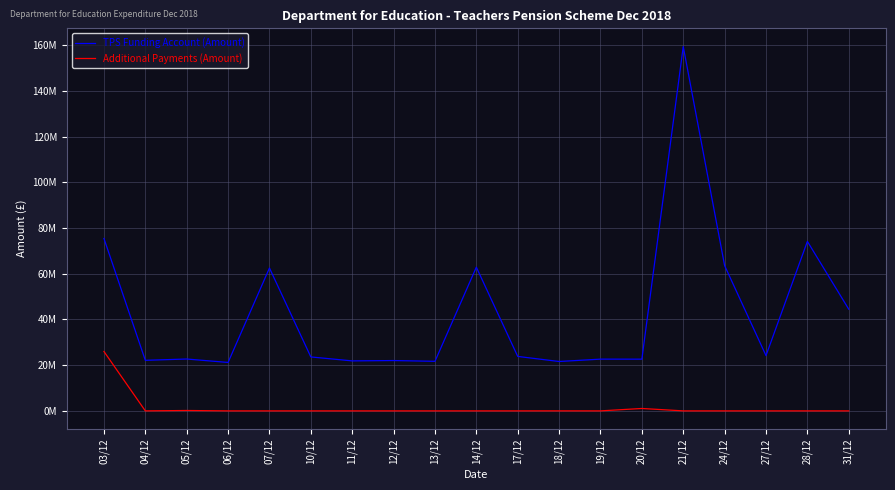

True or false: Additional Payments (Amount) and TPS Funding Account (Amount) intersect in this chart.

False